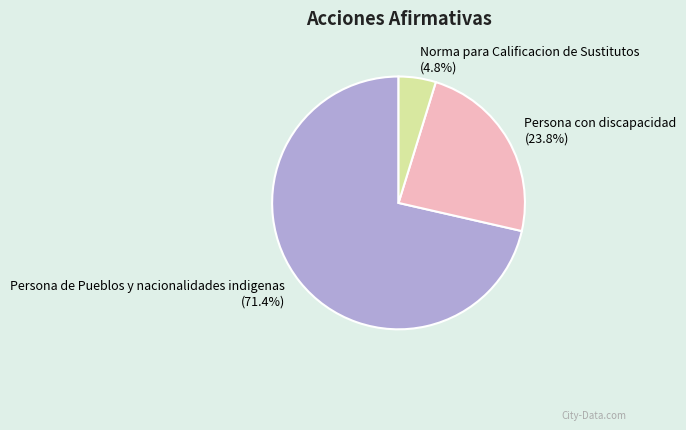

What is the ratio of the value at Norma para Calificacion de Sustitutos to the value at Persona de Pueblos y nacionalidades indigenas?

0.1